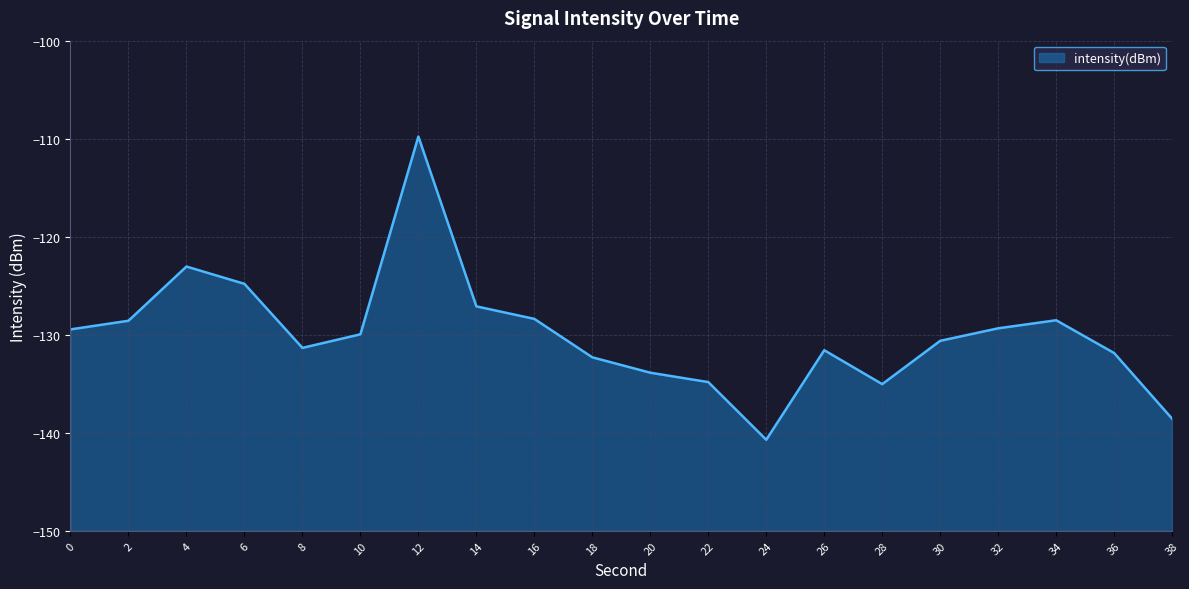

How many data points are less than -129?

13